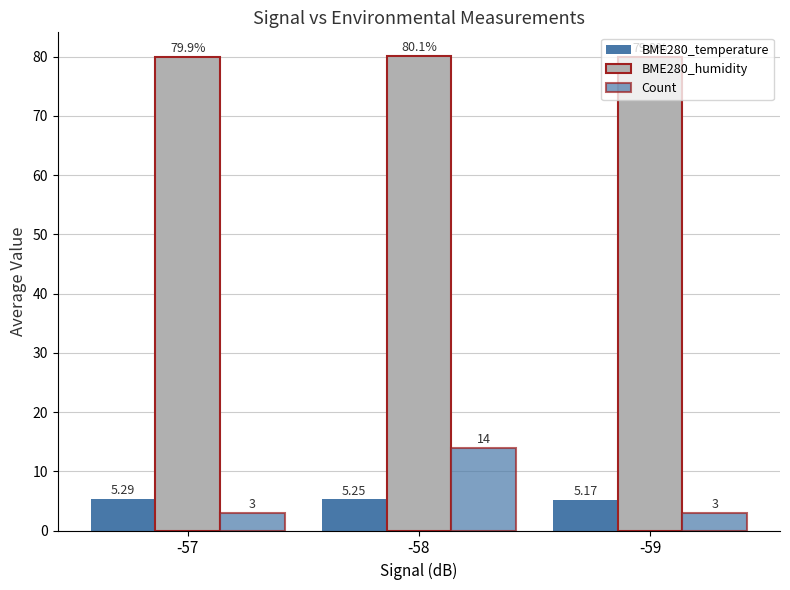

What is the spread (max minus min) of values at -57?

76.9